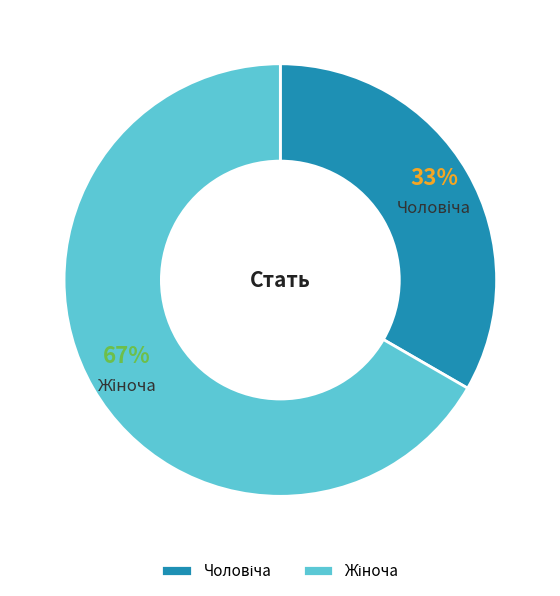

Does any single category account for the majority?

Yes